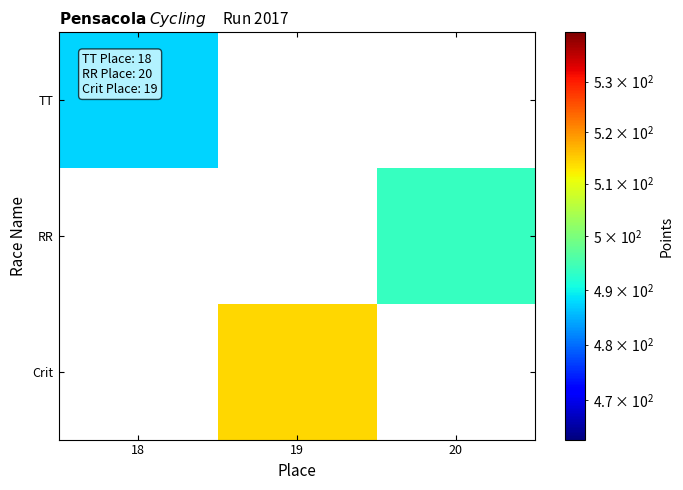

Which label corresponds to the largest value in the chart?

19